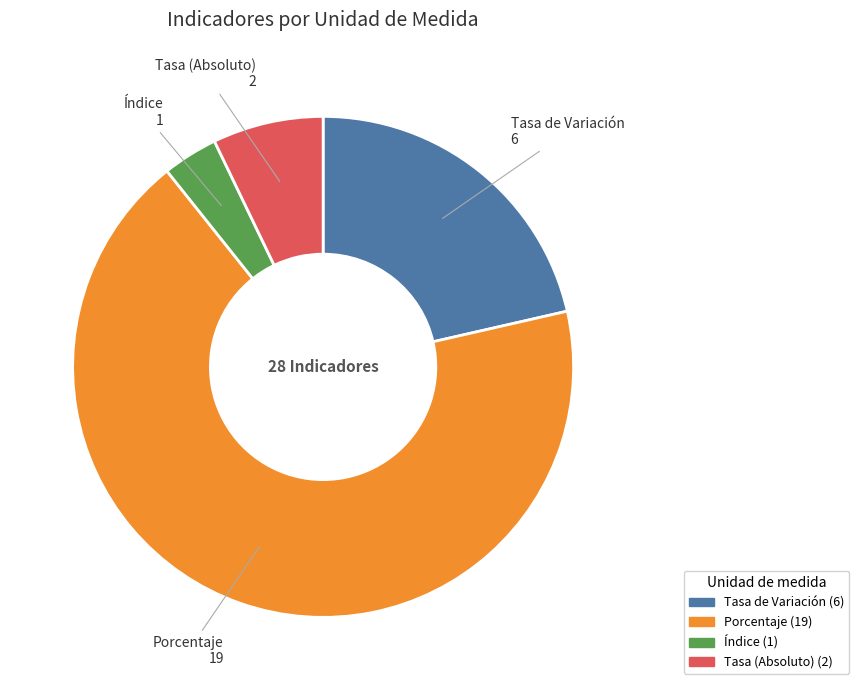

Count the number of slices in the pie.

4